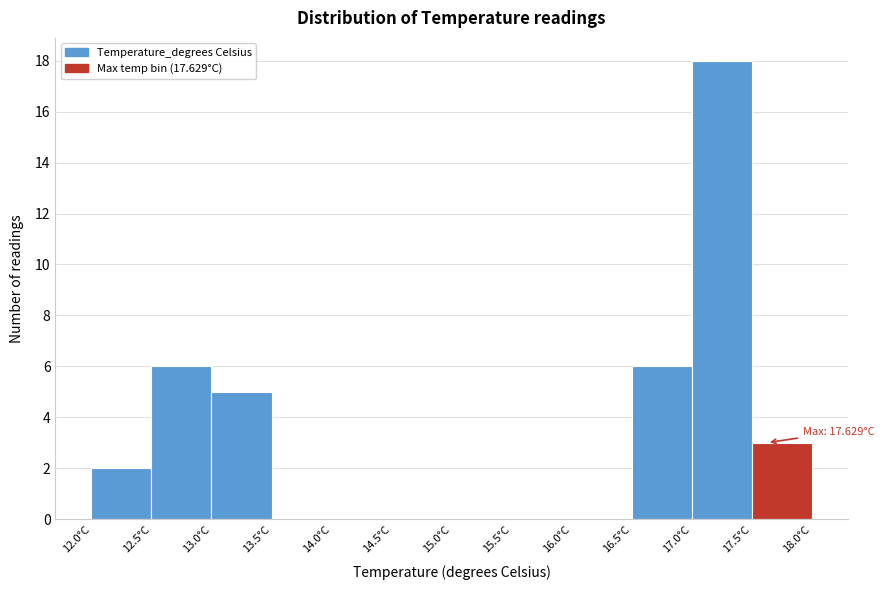

Which range on the x-axis has the tallest bar?

17.0 to 17.5